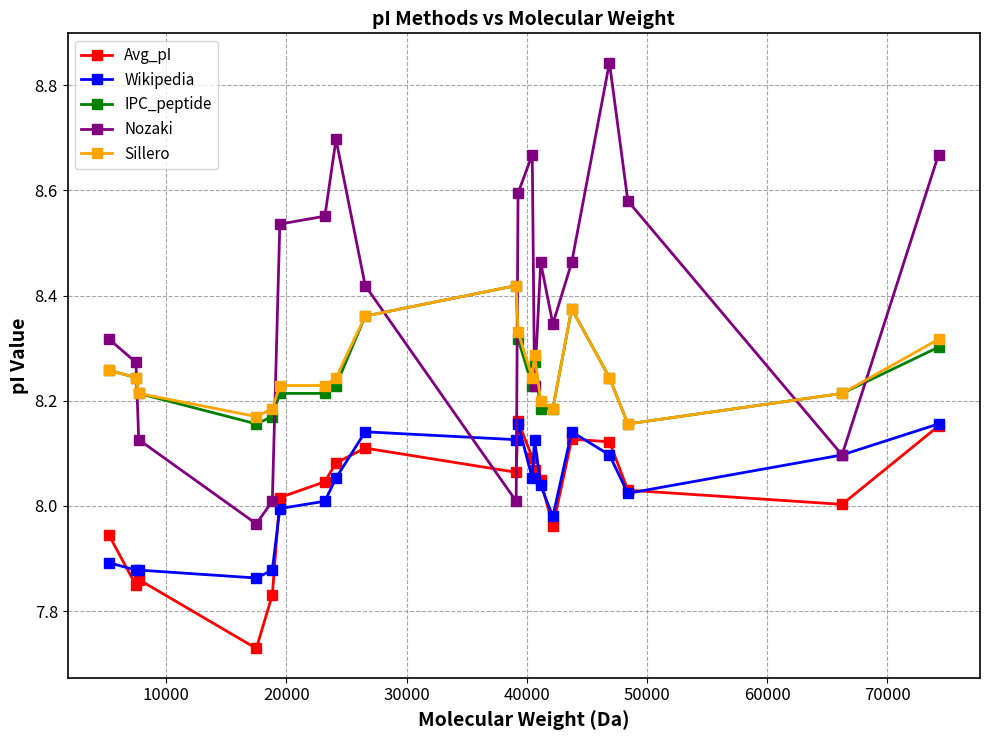

True or false: Wikipedia and Sillero cross at least once.

False